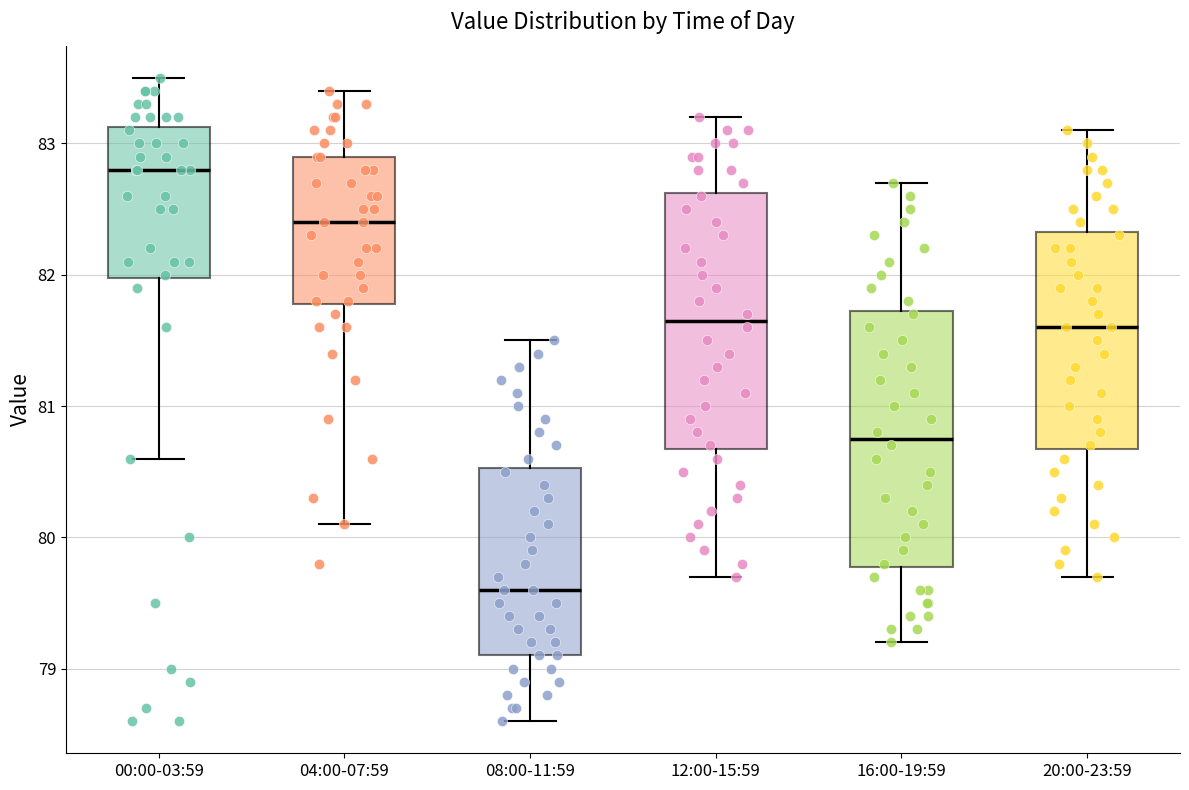

Which box has the lowest median line?

08:00-11:59